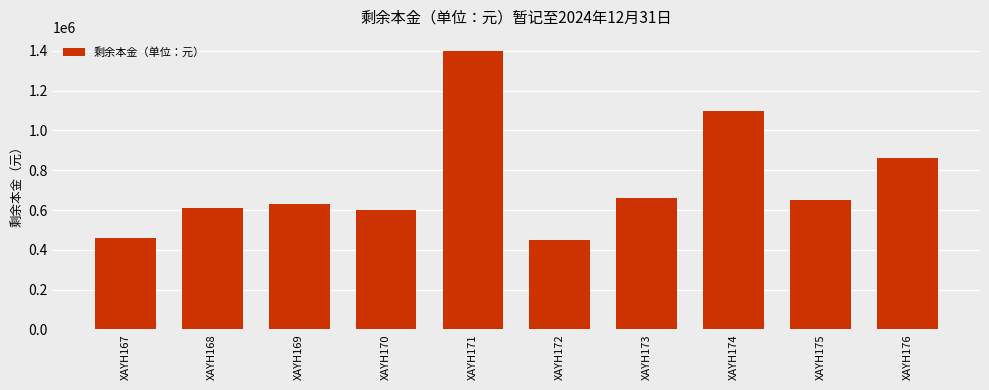

What is the maximum value shown in the chart?

1400000